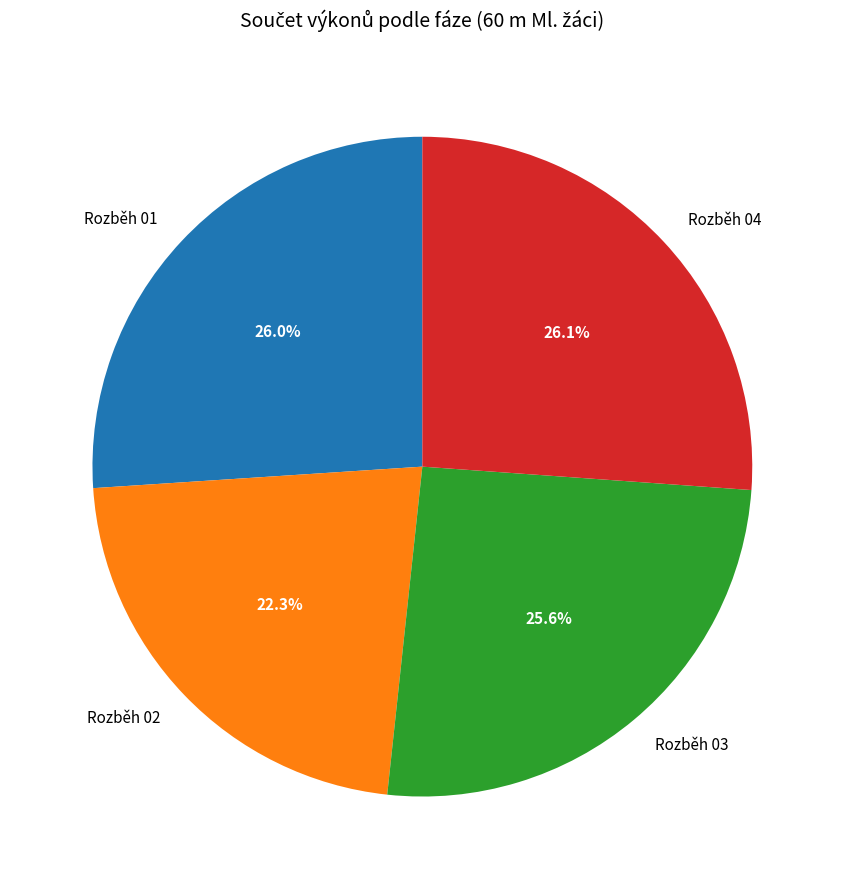

What is the smallest slice in the pie chart?

Rozběh 02